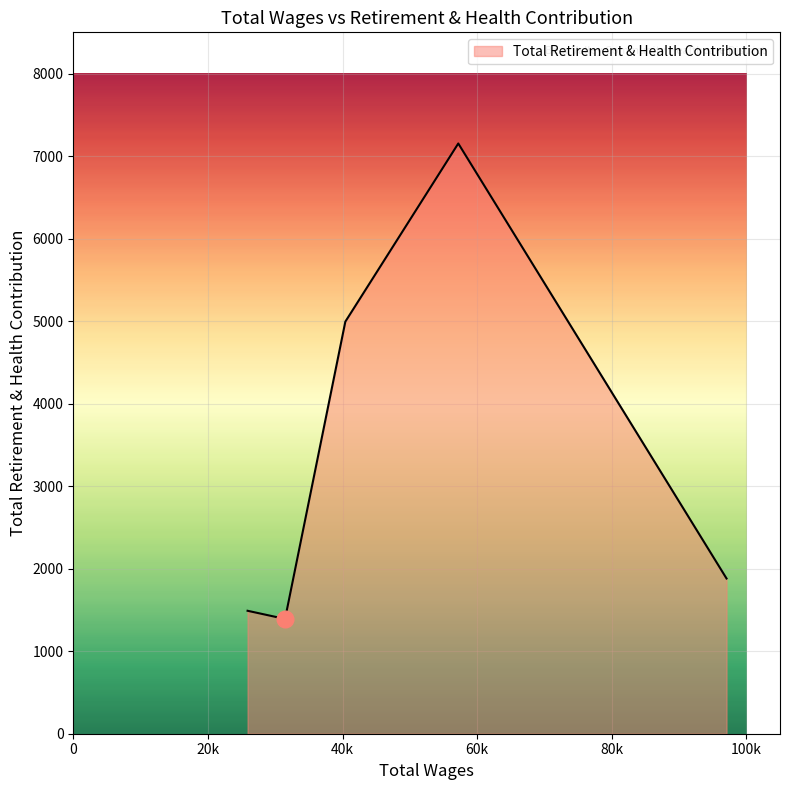

Does the chart display data point markers on the line(s)?

No